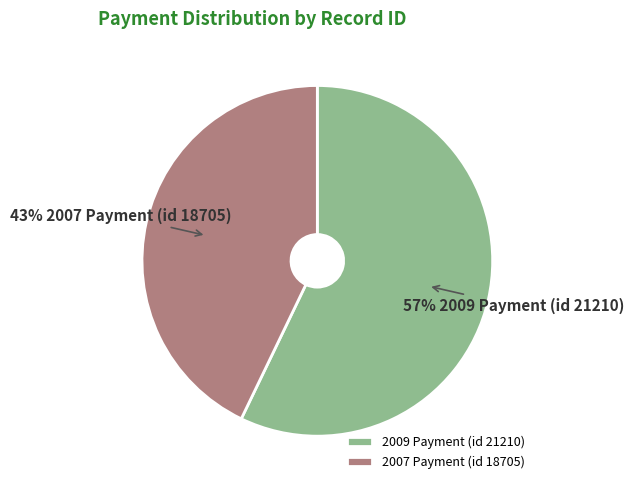

Is 2007 Payment (id 18705) the majority of the pie?

No